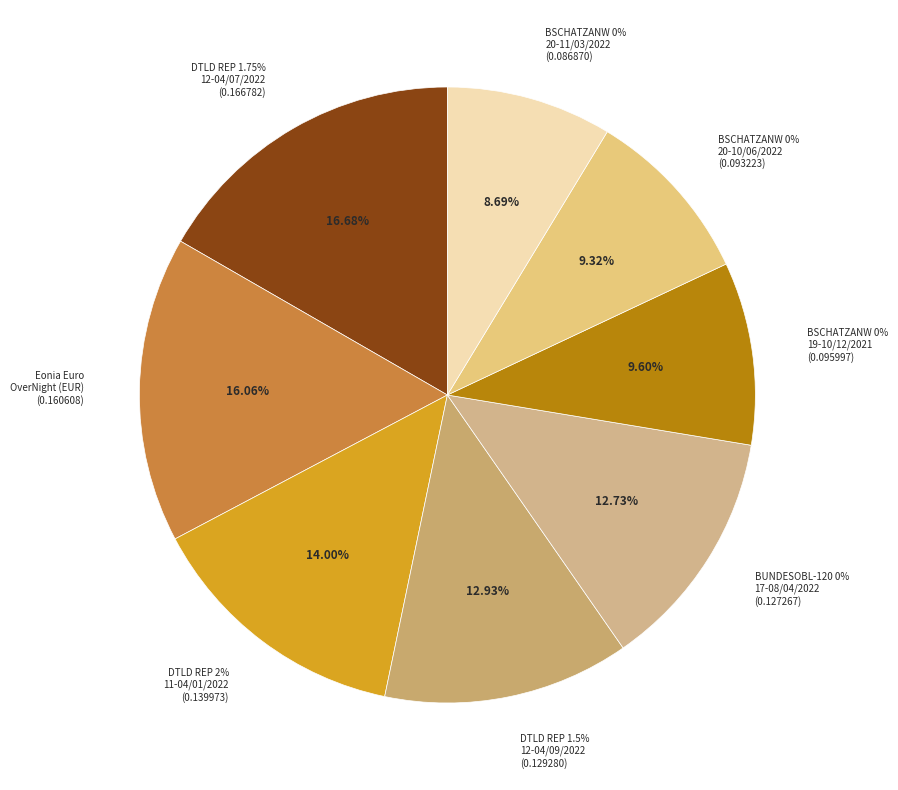

Is there any slice that represents more than half of the pie?

No